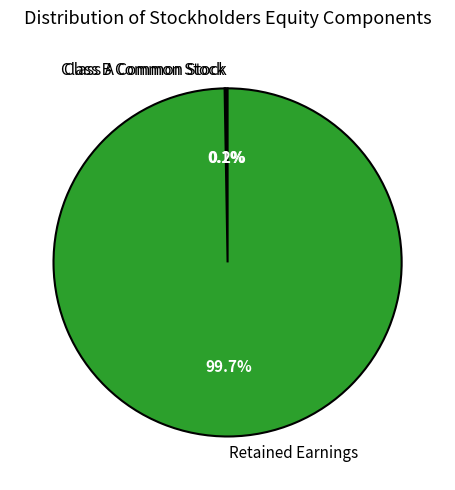

Which slice is the largest?

Retained Earnings